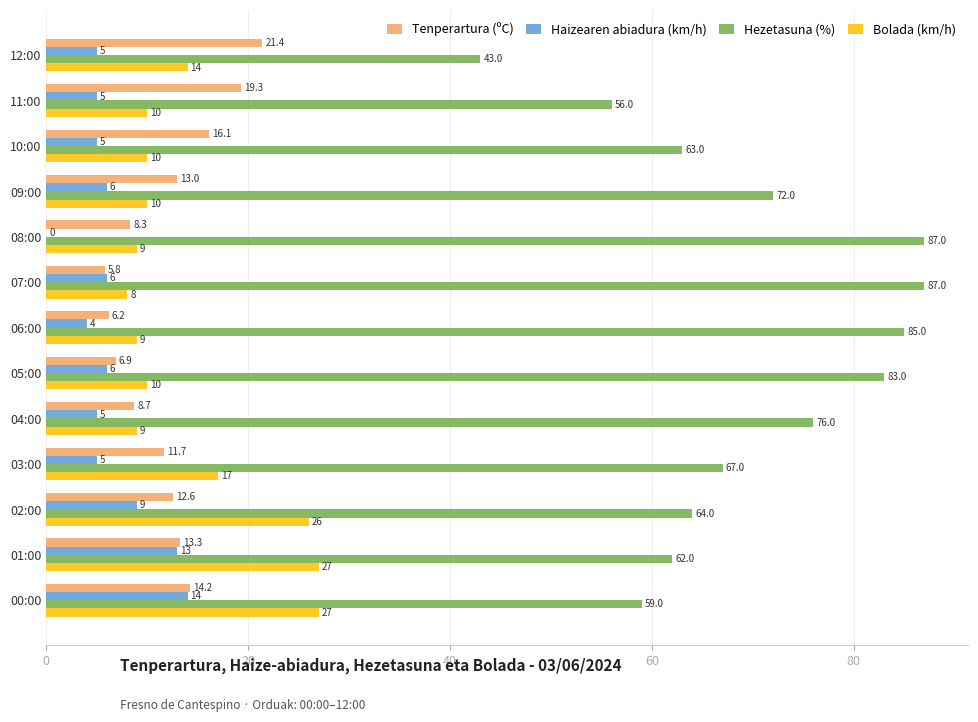

The Haizearen abiadura (km/h) series shows 10.2 at 05:00. True or false?

False